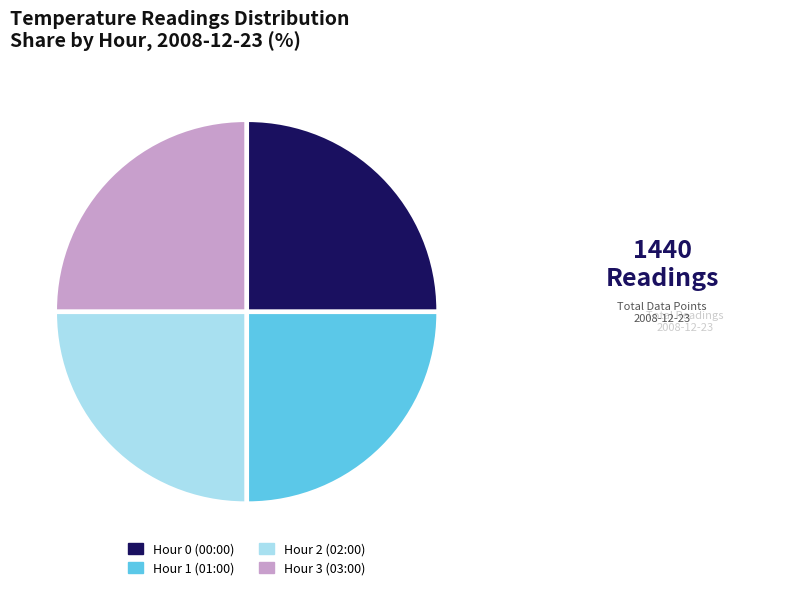

Count the number of slices in the pie.

4